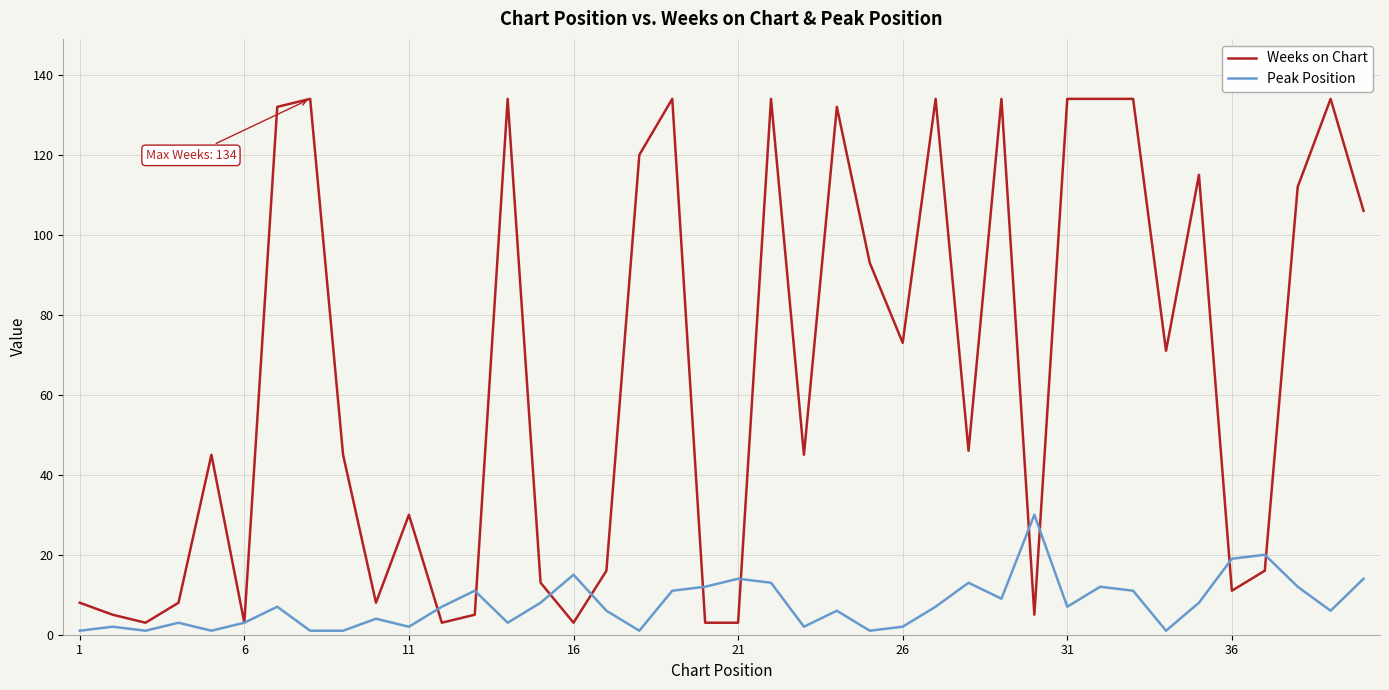

Reading left to right, transcribe all the data shown in this chart.

Weeks on Chart: 8	5	3	8	45	3	132	134	45	8	30	3	5	134	13	3	16	120	134	3	3	134	45	132	93	73	134	46	134	5	134	134	134	71	115	11	16	112	134	106
Peak Position: 1	2	1	3	1	3	7	1	1	4	2	7	11	3	8	15	6	1	11	12	14	13	2	6	1	2	7	13	9	30	7	12	11	1	8	19	20	12	6	14